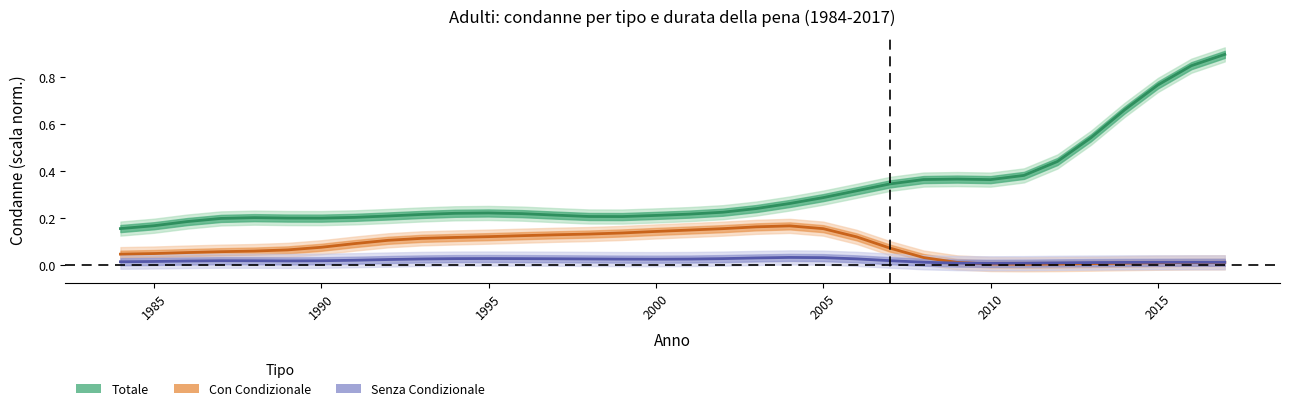

True or false: Senza Condizionale and Con Condizionale intersect in this chart.

True